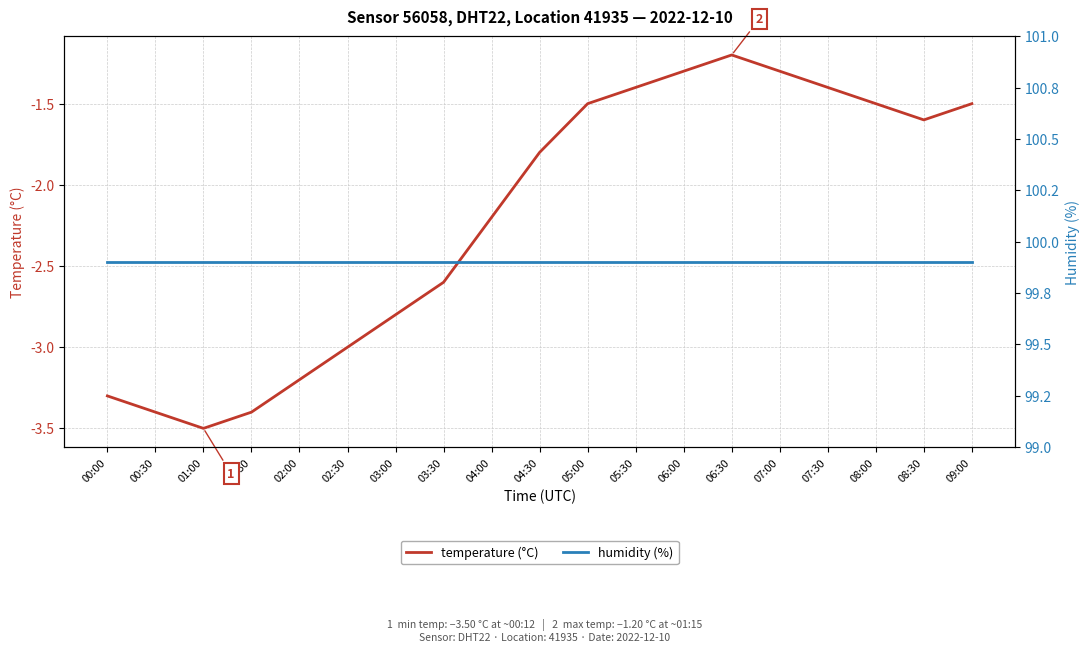

What are all the series names shown in the legend?

temperature (°C), humidity (%)